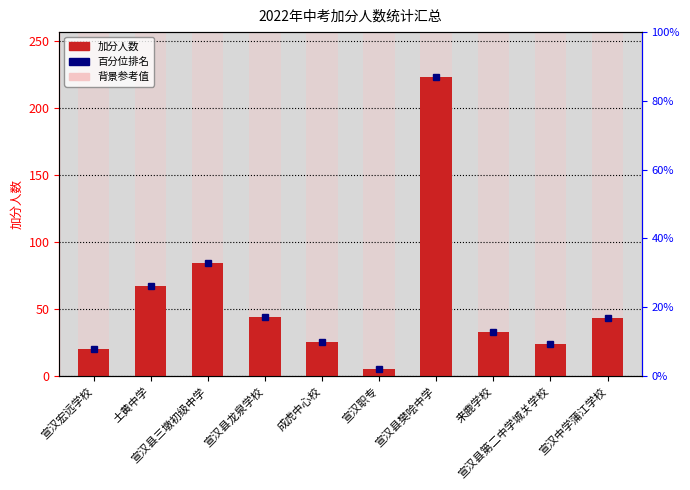

Reading left to right, list all the values displayed in this chart.

20	67	84	44	25	5	223	33	24	43